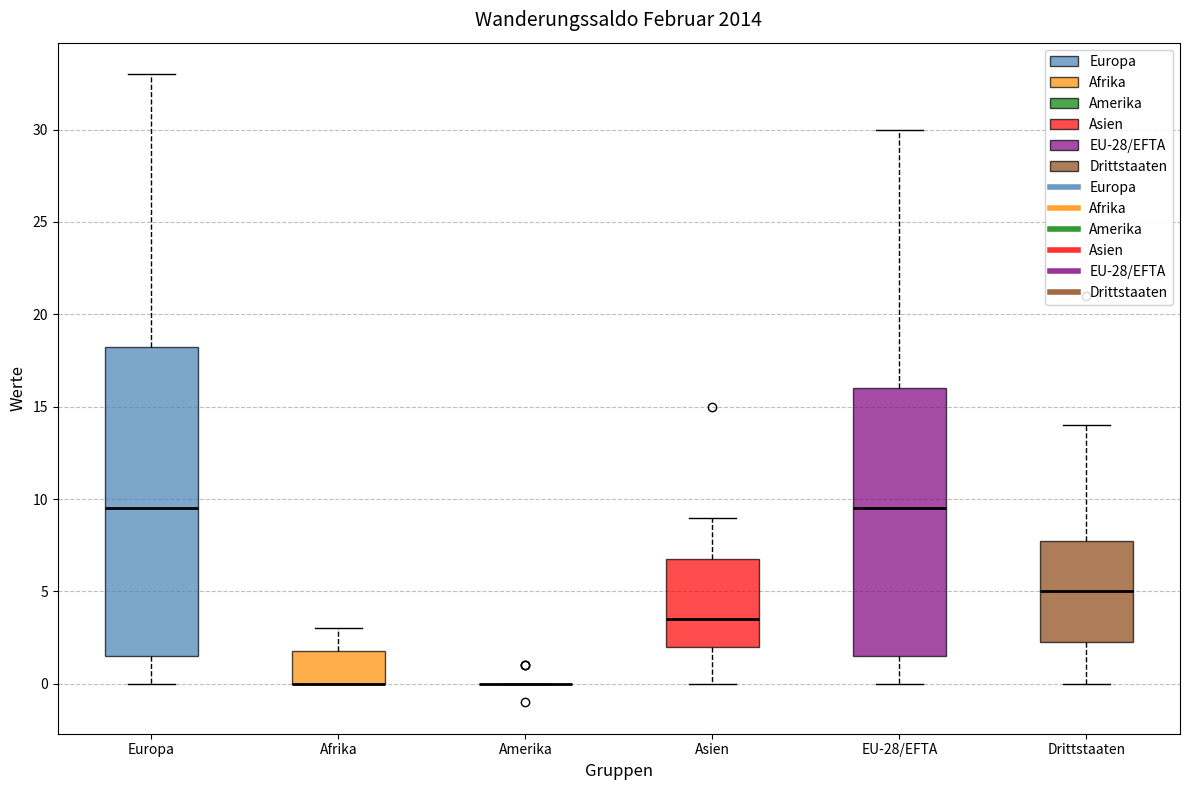

Reading left to right, transcribe this box plot: for each box, give where its median line is, the range the box spans, and where its two whiskers end, as read against the y-axis. The values are not printed on the chart, so give them approximately, as read against the axis.

Europa: median 9.5, box 1.5 to 18.5, whiskers 0.0 to 33.0
Afrika: median 0.0 (drawn on the box's lower edge), box 0.0 to 2.0, whiskers 0.0 to 3.0
Amerika: box collapsed to a line at 0.0, whiskers 0.0 to 0.0
Asien: median 3.5, box 2.0 to 7.0, whiskers 0.0 to 9.0
EU-28/EFTA: median 9.5, box 1.5 to 16.0, whiskers 0.0 to 30.0
Drittstaaten: median 5.0, box 2.5 to 8.0, whiskers 0.0 to 14.0